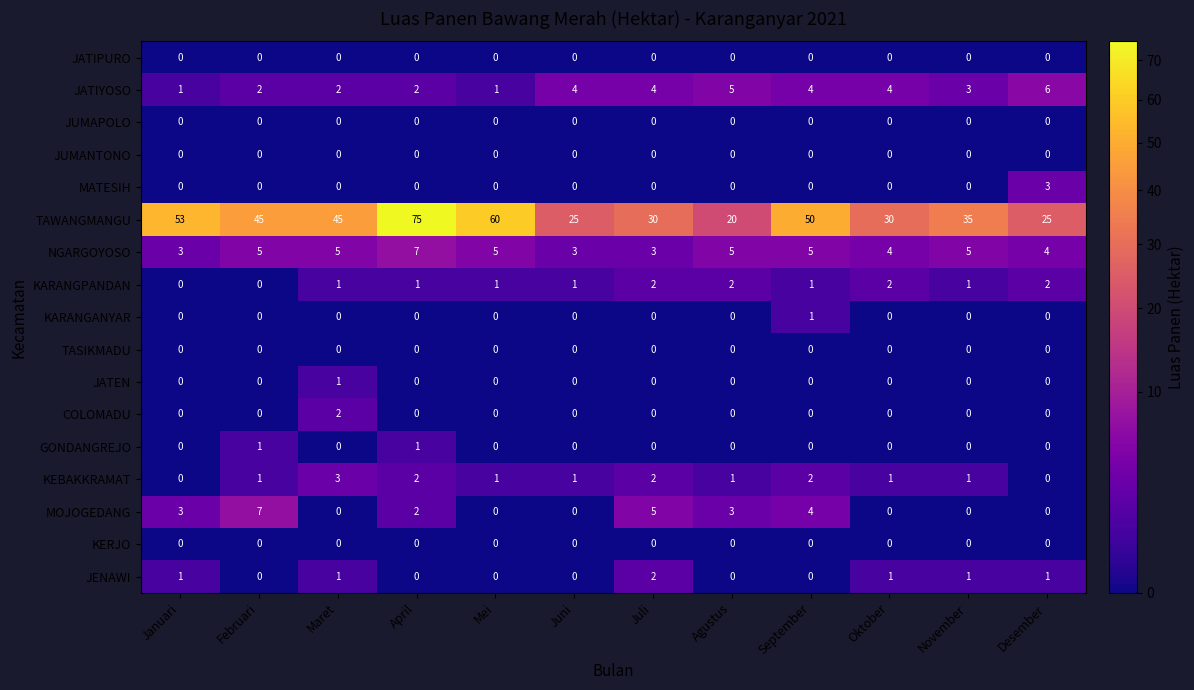

Which series has the largest total across all categories?

TAWANGMANGU